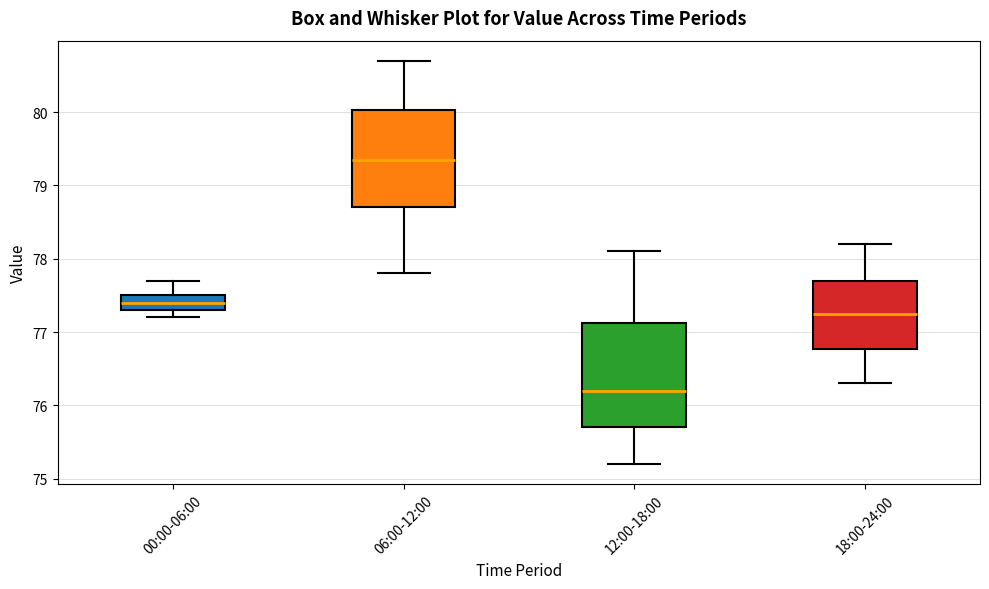

Reading left to right, transcribe this box plot: for each box, give where its median line is, the range the box spans, and where its two whiskers end, as read against the y-axis. The values are not printed on the chart, so give them approximately, as read against the axis.

00:00-06:00: median 77.4, box 77.3 to 77.5, whiskers 77.2 to 77.7
06:00-12:00: median 79.4, box 78.7 to 80.0, whiskers 77.8 to 80.7
12:00-18:00: median 76.2, box 75.7 to 77.1, whiskers 75.2 to 78.1
18:00-24:00: median 77.3, box 76.8 to 77.7, whiskers 76.3 to 78.2